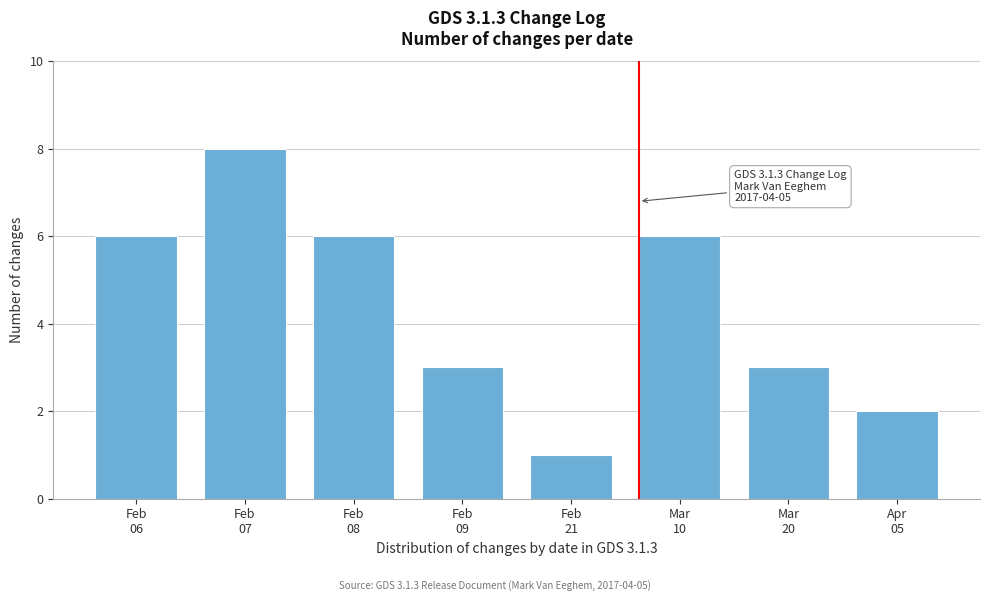

Reading left to right, list all the values displayed in this chart.

6	8	6	3	1	6	3	2